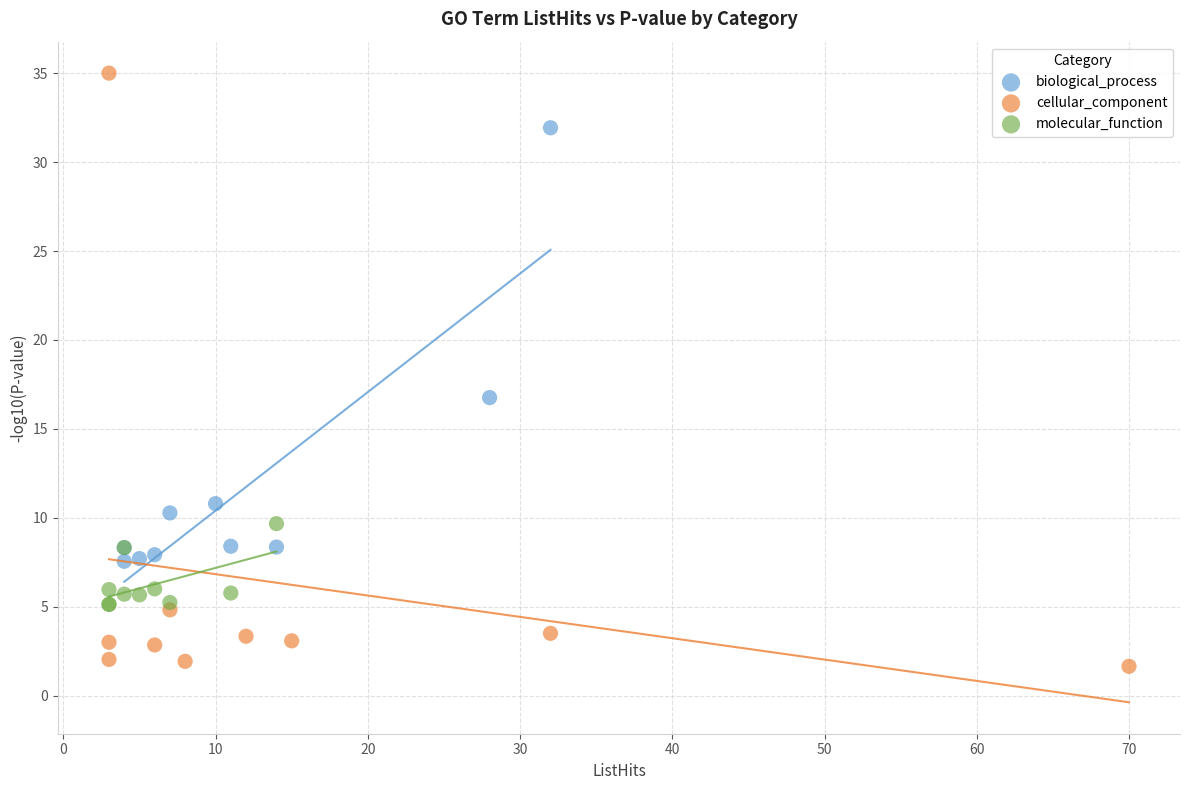

Which series reaches the minimum Y coordinate?

cellular_component